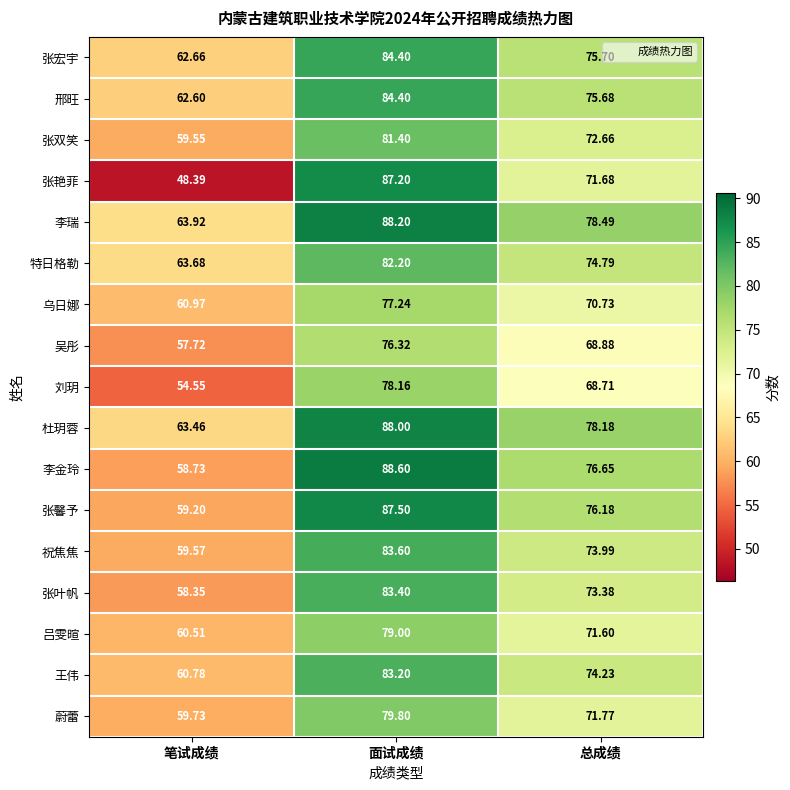

At 总成绩, list the series in order from largest to smallest.

李瑞, 杜玥蓉, 李金玲, 张馨予, 张宏宇, 邢旺, 特日格勒, 王伟, 祝焦焦, 张叶帆, 张双笑, 蔚蕾, 张艳菲, 吕雯暄, 乌日娜, 吴彤, 刘玥